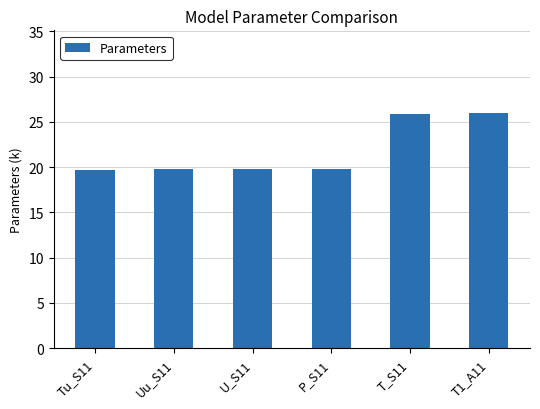

What is the change in value from P_S11 to T_S11?

+6.1